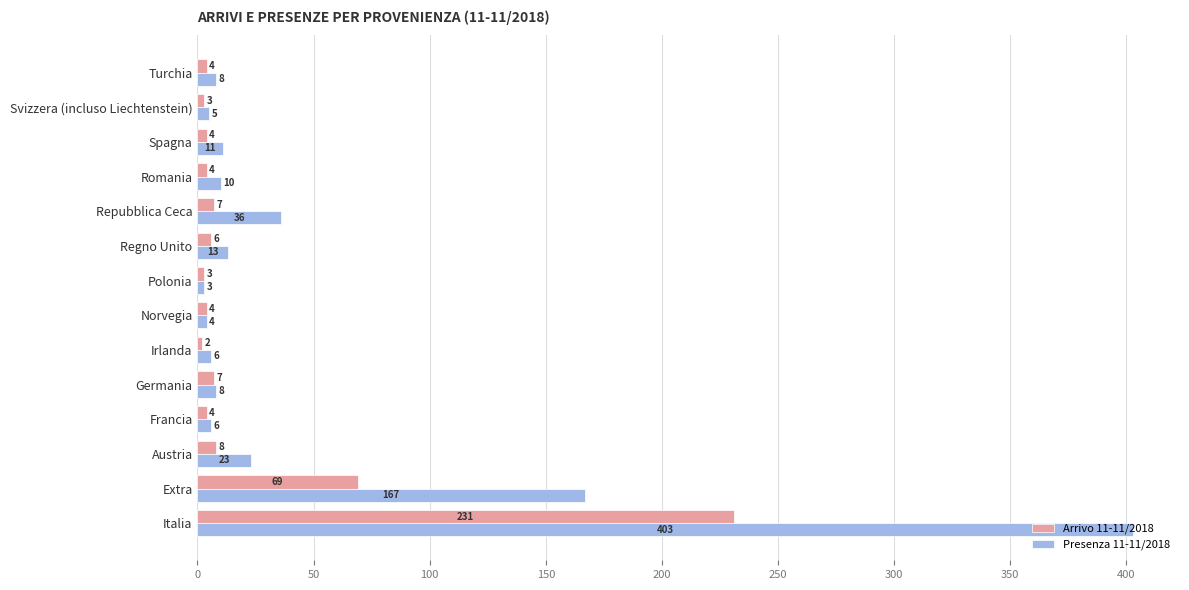

Is it true that Presenza 11-11/2018 equals 36 at Repubblica Ceca?

True